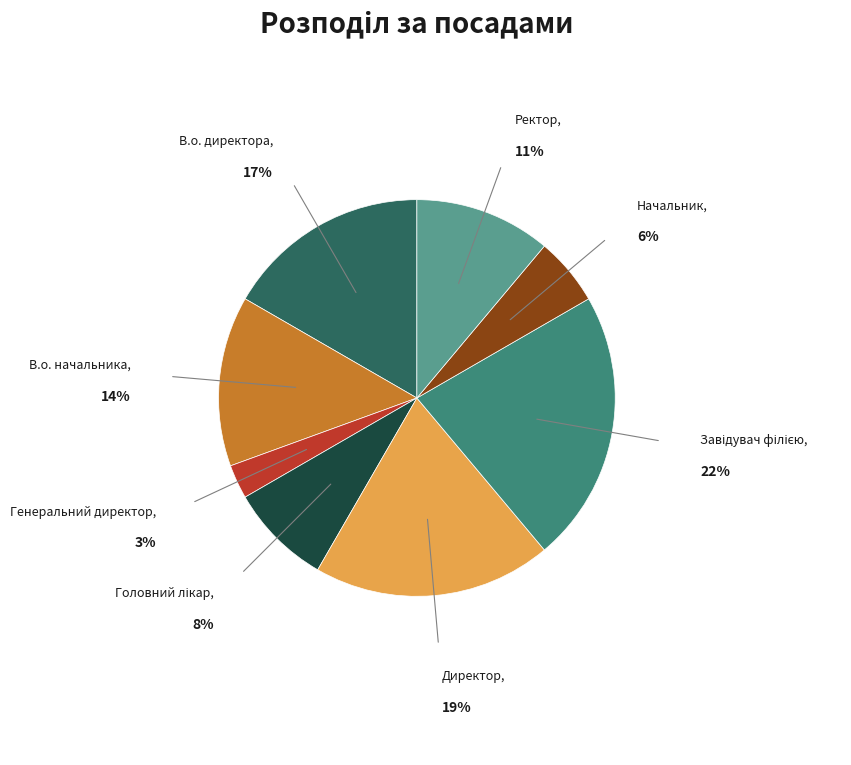

Do Начальник and В.о. директора together represent more than half of the pie?

No